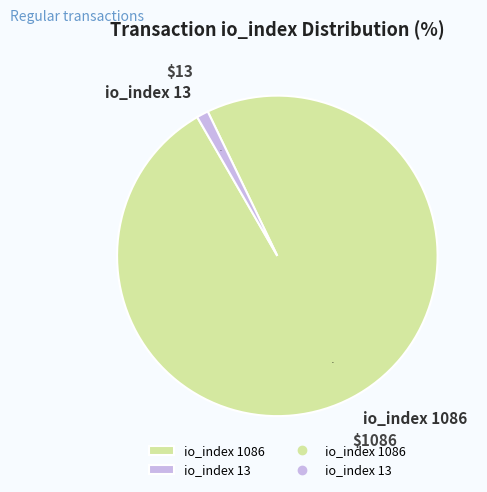

True or false: io_index 13 accounts for 11% of the total.

False